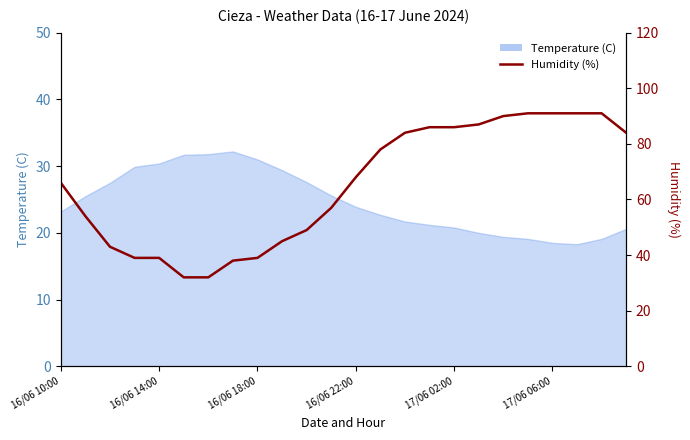

What position from the right is 18?

6